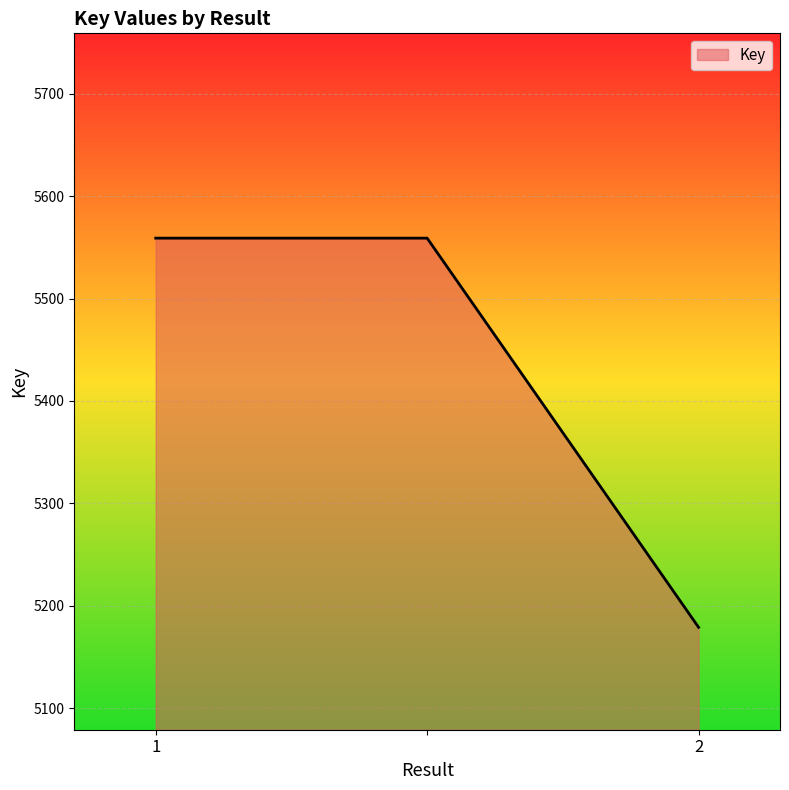

What is the greatest value displayed?

5559